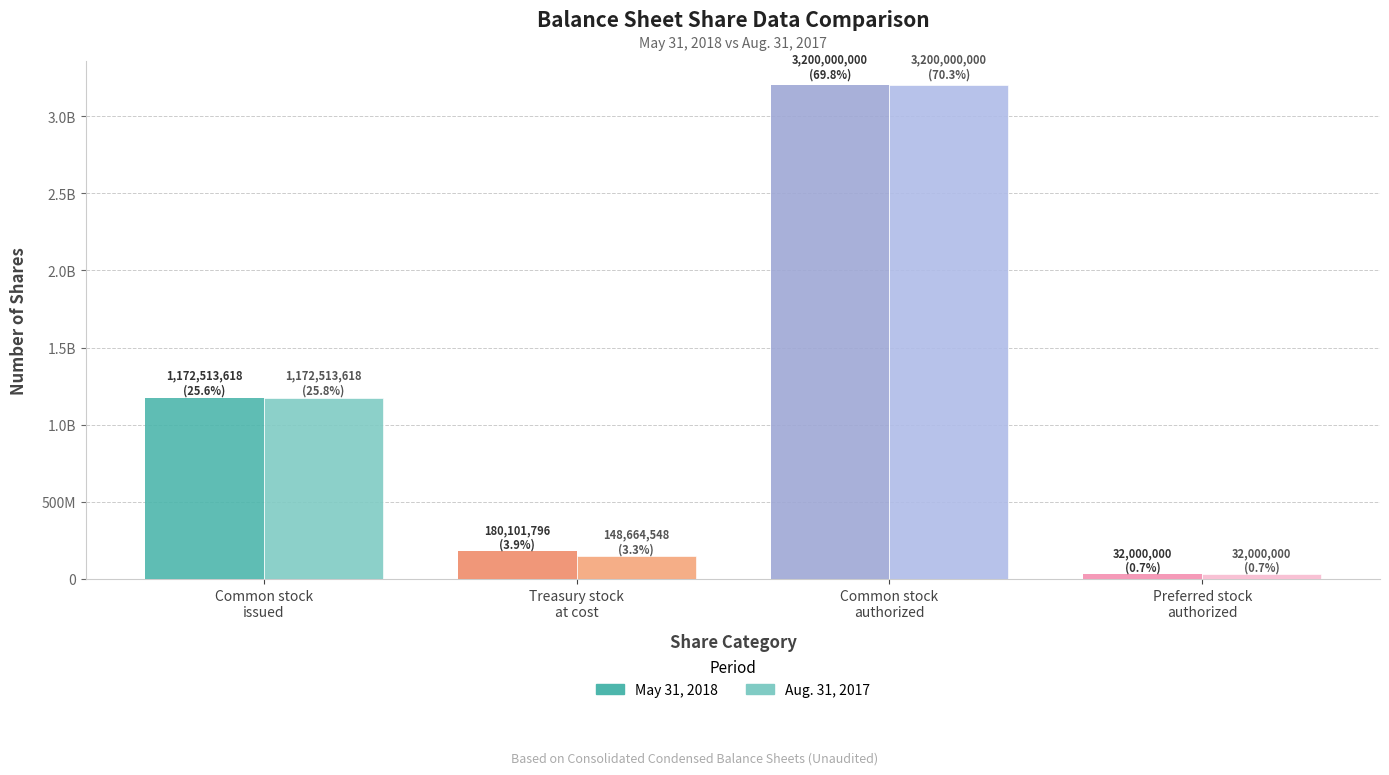

Rank the series by their maximum value, from highest to lowest.

May 31, 2018, Aug. 31, 2017